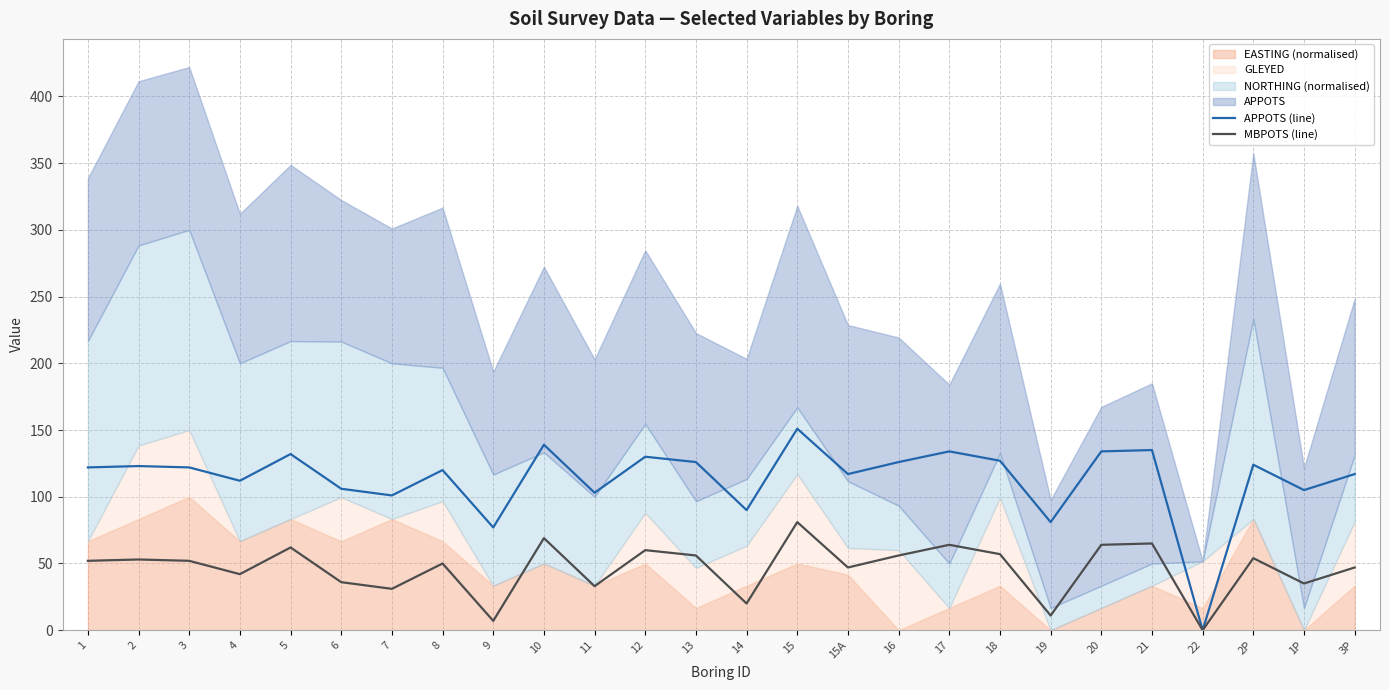

What is the value of the APPOTS (line) point at the 5th from the left?

132